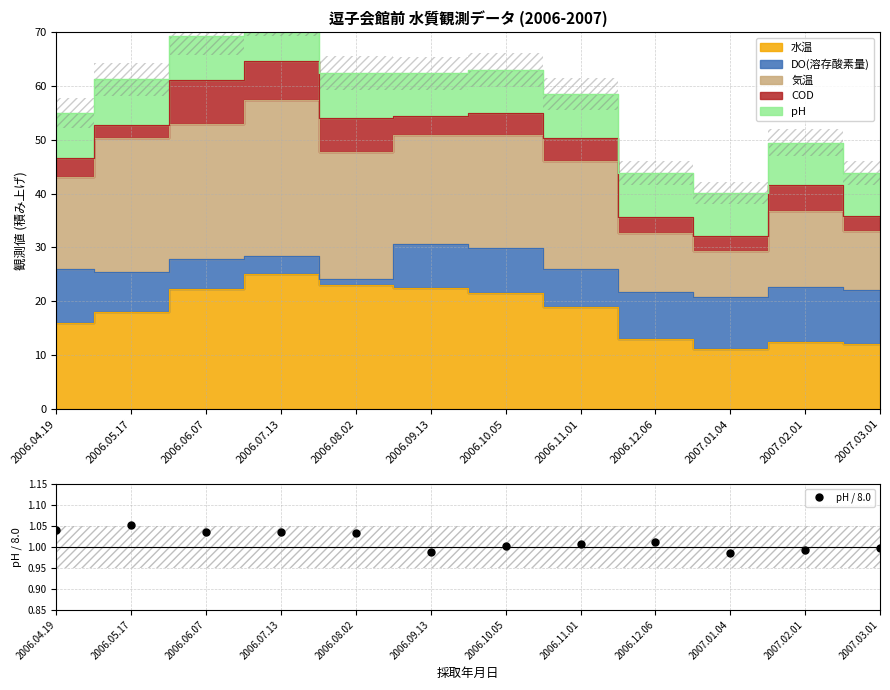

What is the average value?

1.0